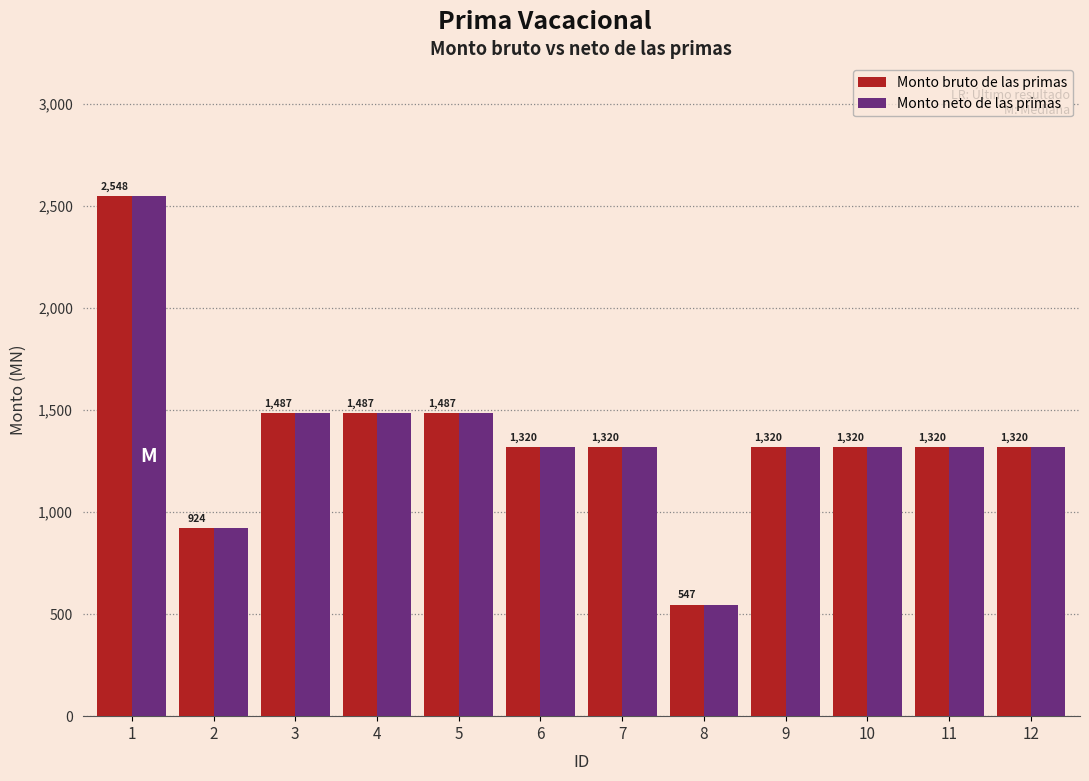

How many bars are there in each group?

2